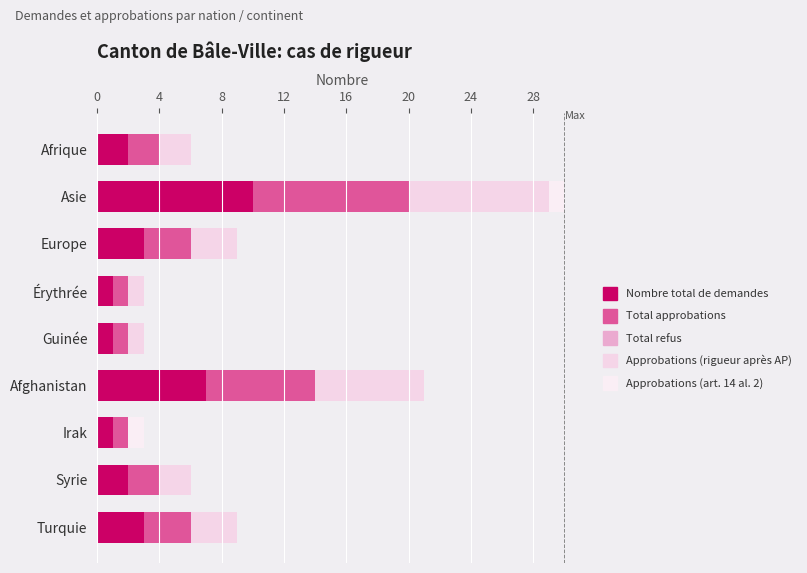

Which series has the largest range (max minus min)?

Nombre total de demandes